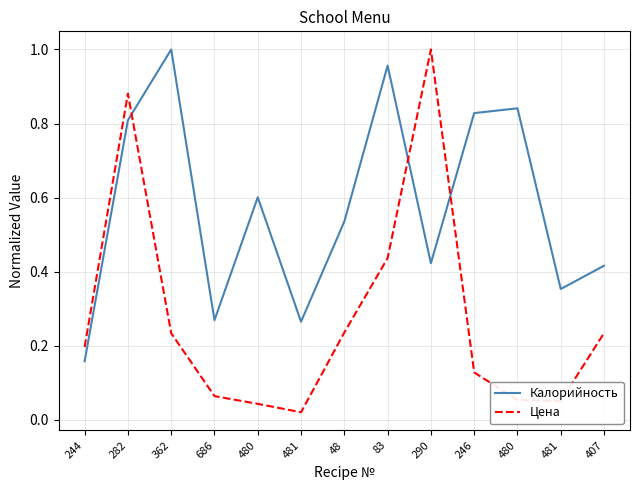

Where is the first local maximum for Цена?

282